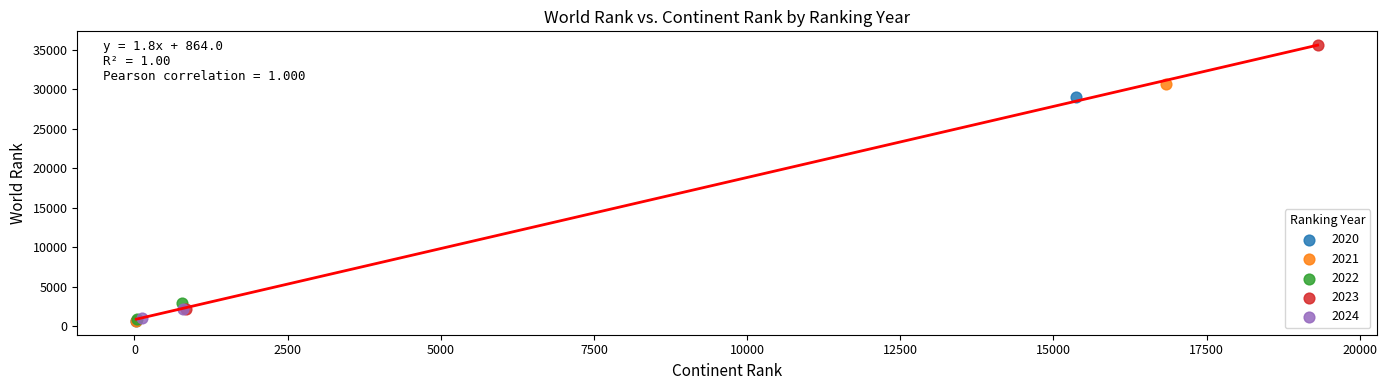

What are all the series names shown in the legend?

2020, 2021, 2022, 2023, 2024